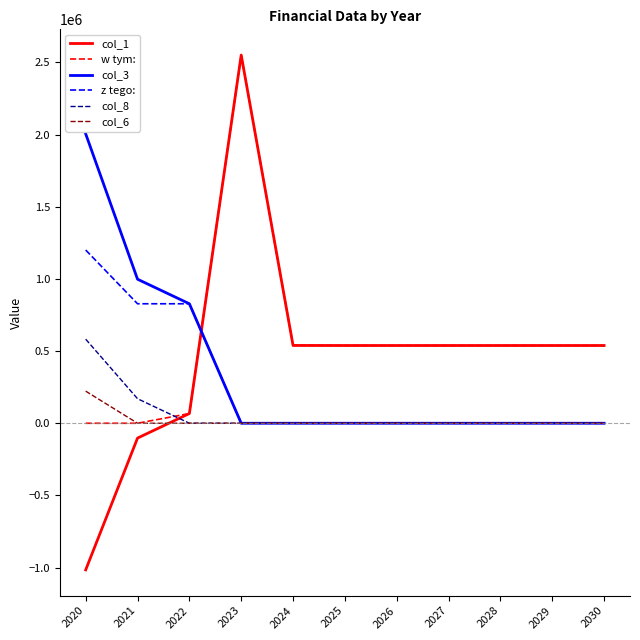

After their last crossing, which series has the higher values: w tym: or z tego:?

w tym: